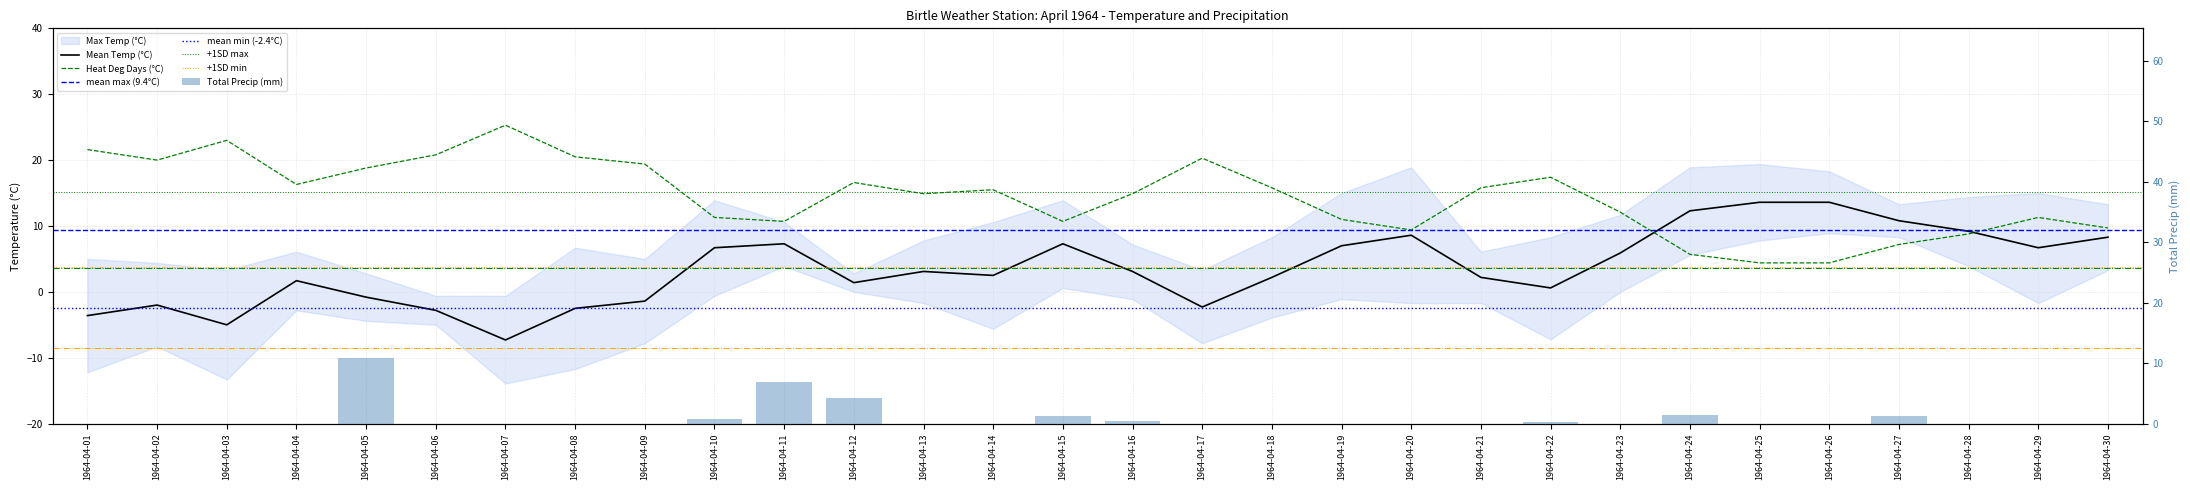

Rank the series at 1964-04-24 from lowest to highest value.

Total Precip (mm), Heat Deg Days (°C), Mean Temp (°C)